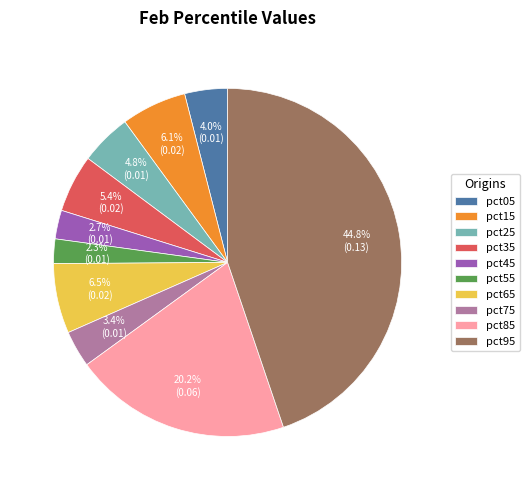

Is it true that pct55 is 2% of the pie?

True